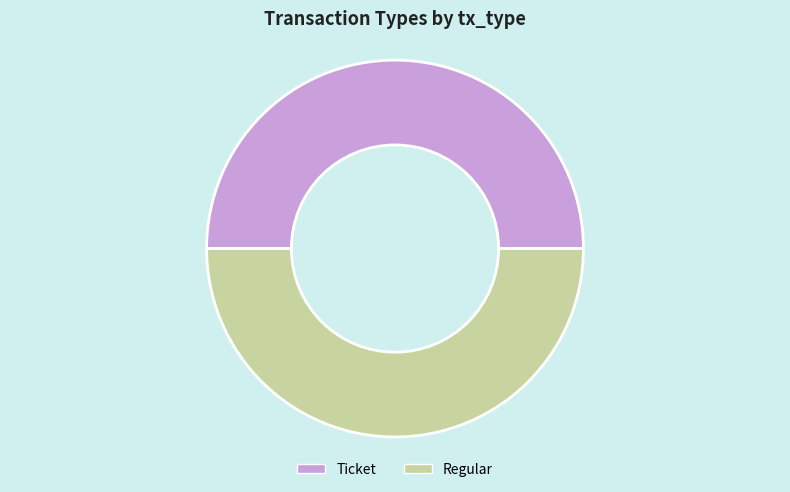

The Ticket slice represents 50% of the pie. True or false?

True